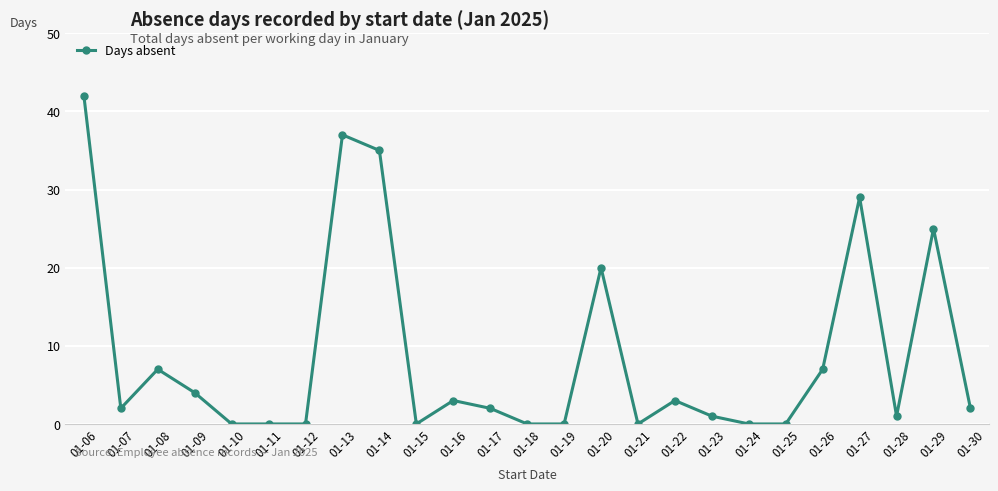

What is the value of the 1st point from the left?

42